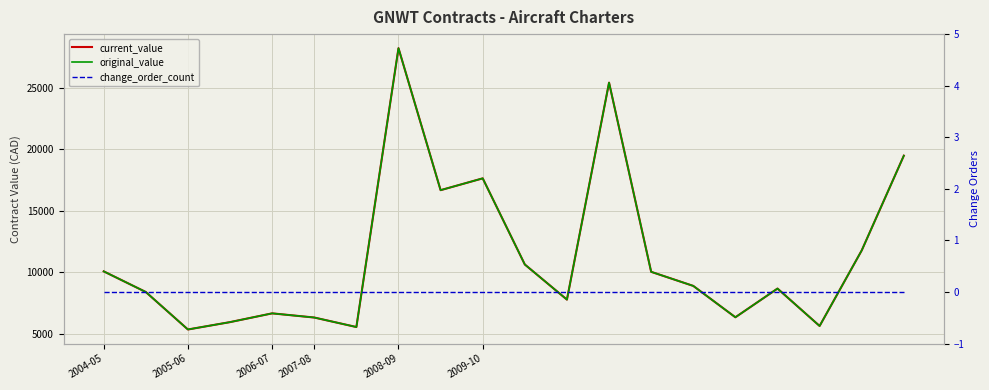

Does the chart display data point markers on the line(s)?

No